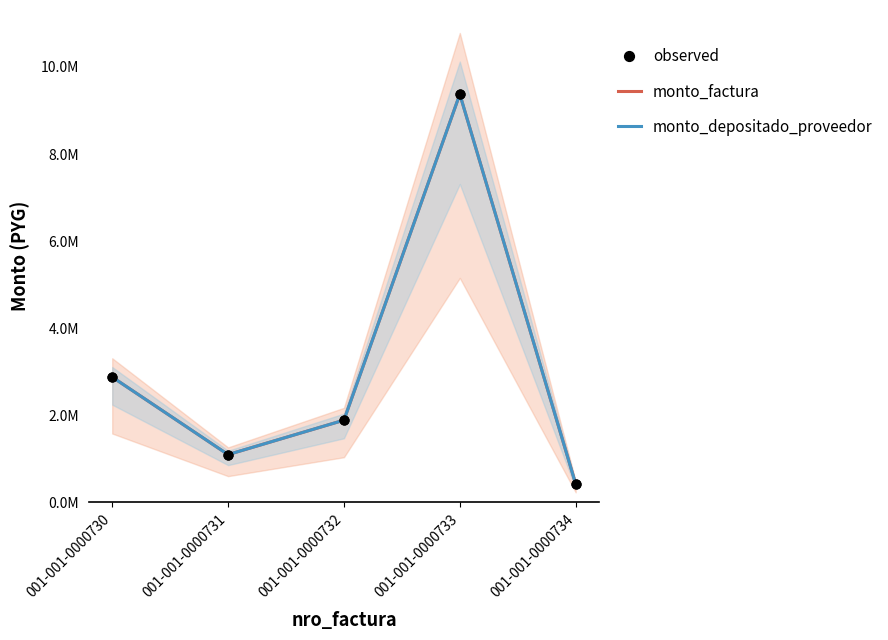

What is the total value across all series at 001-001-0000731?

2200000